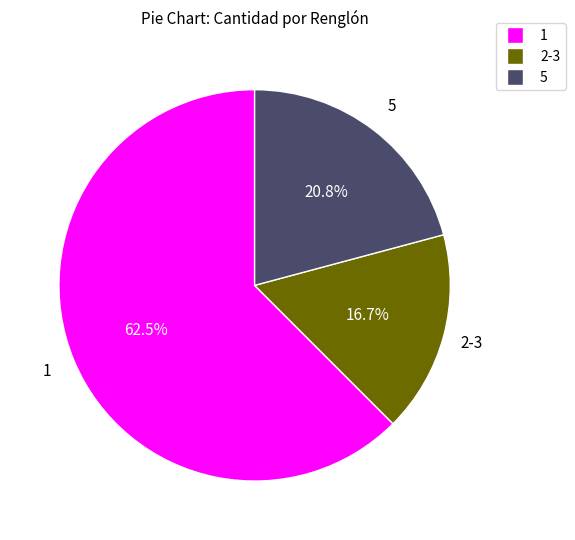

Does any single category account for the majority?

Yes